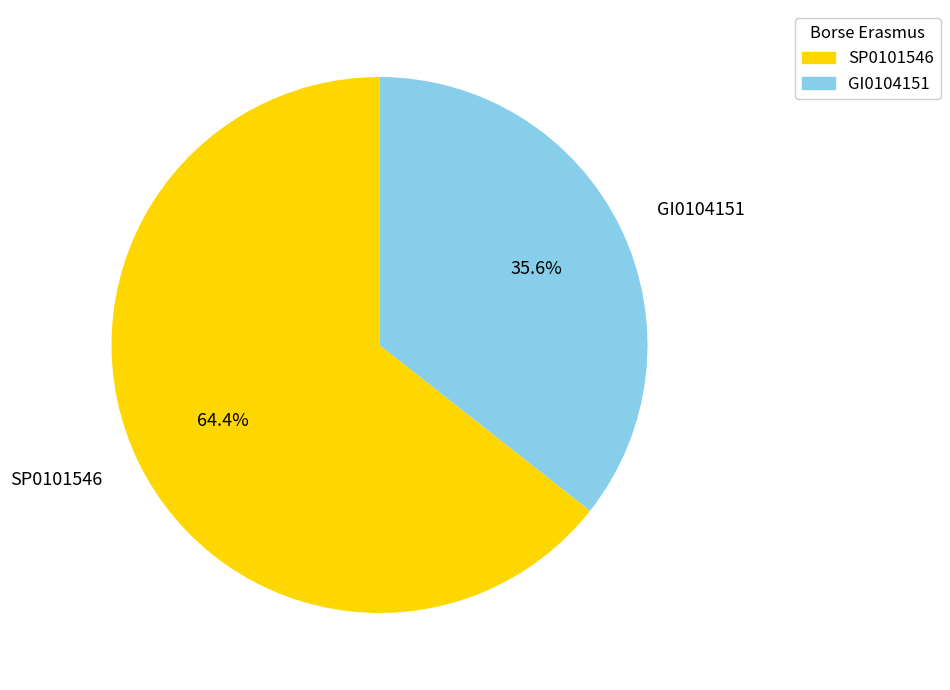

Count the number of slices in the pie.

2